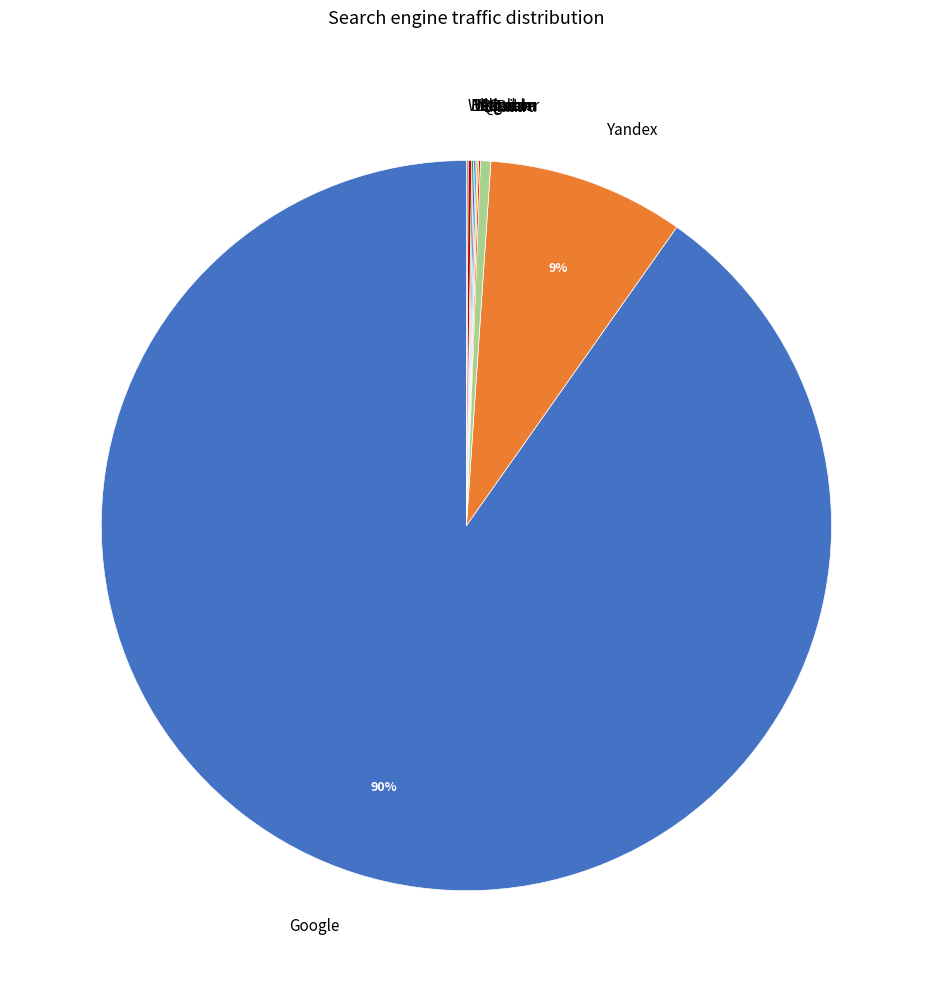

Which slice is the largest?

Google